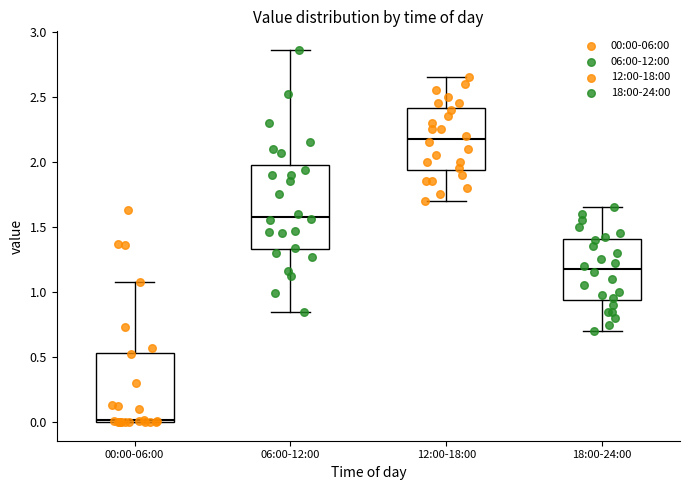

Reading left to right, read every box against the y-axis: the position of its median line, the range the box covers, and the ends of its whiskers. The values are not printed on the chart, so give them approximately, as read against the axis.

00:00-06:00: median 0.00, box 0.00 to 0.55, whiskers 0.00 to 1.10
06:00-12:00: median 1.60, box 1.35 to 1.95, whiskers 0.85 to 2.85
12:00-18:00: median 2.20, box 1.95 to 2.40, whiskers 1.70 to 2.65
18:00-24:00: median 1.20, box 0.95 to 1.40, whiskers 0.70 to 1.65